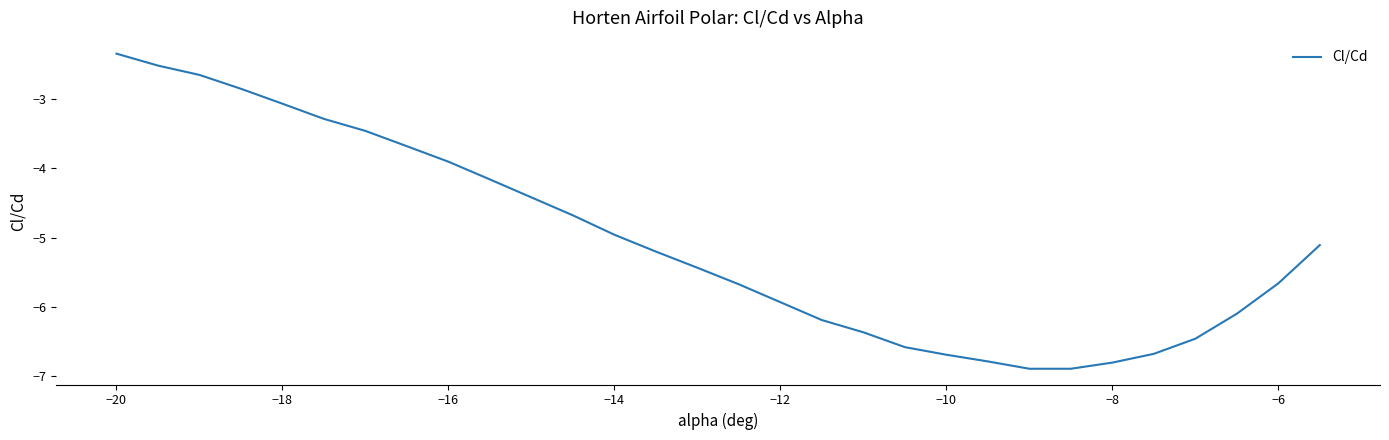

What is the difference between the maximum and minimum values?

4.6